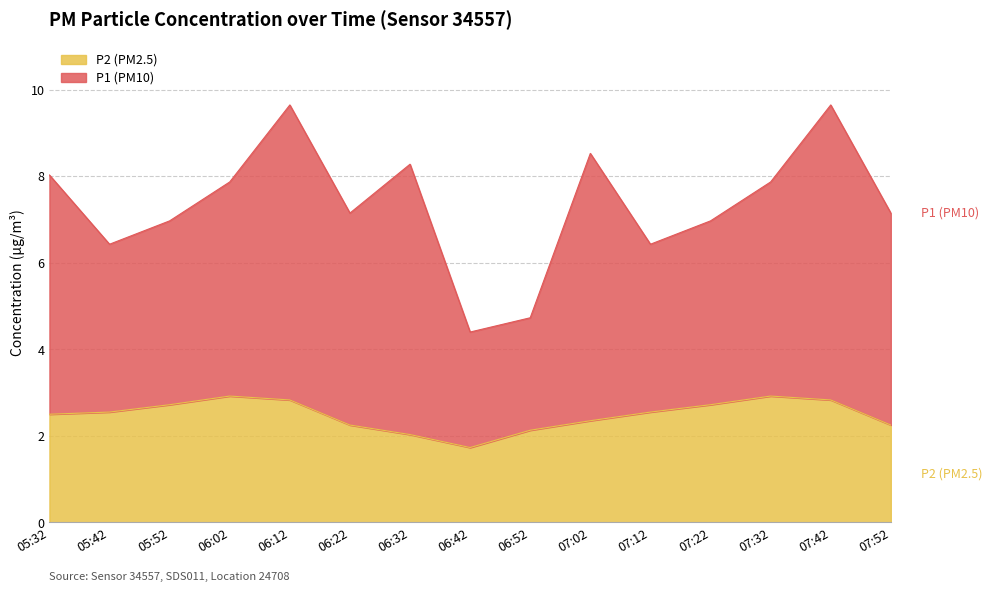

Between 07:42 and 07:12, which is larger?

07:42